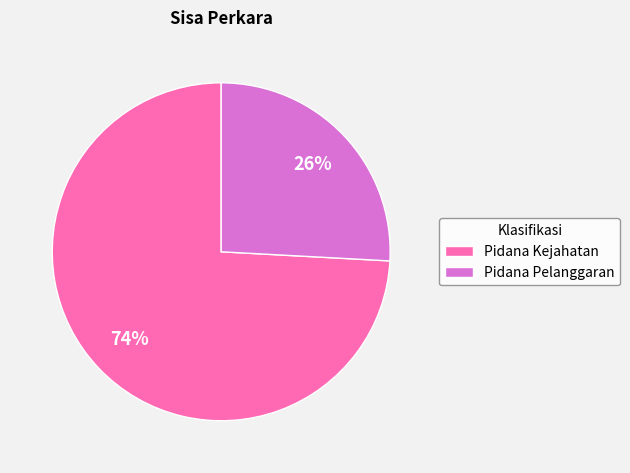

The Pidana Pelanggaran slice represents 12% of the pie. True or false?

False